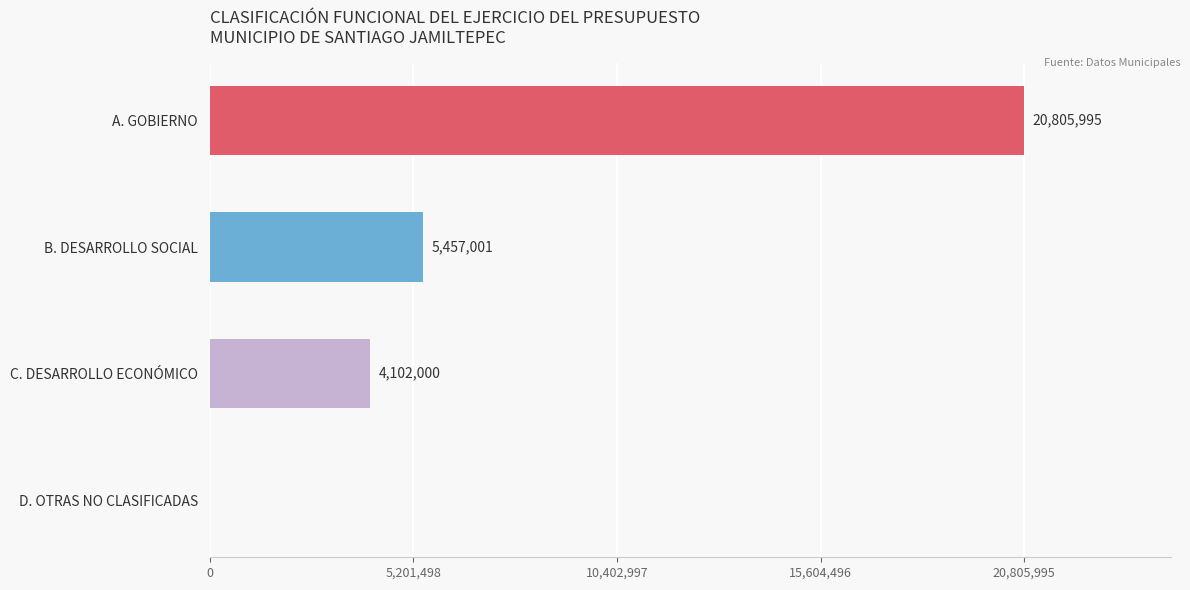

The chart shows a value of 13159752 at D. OTRAS NO CLASIFICADAS. True or false?

False